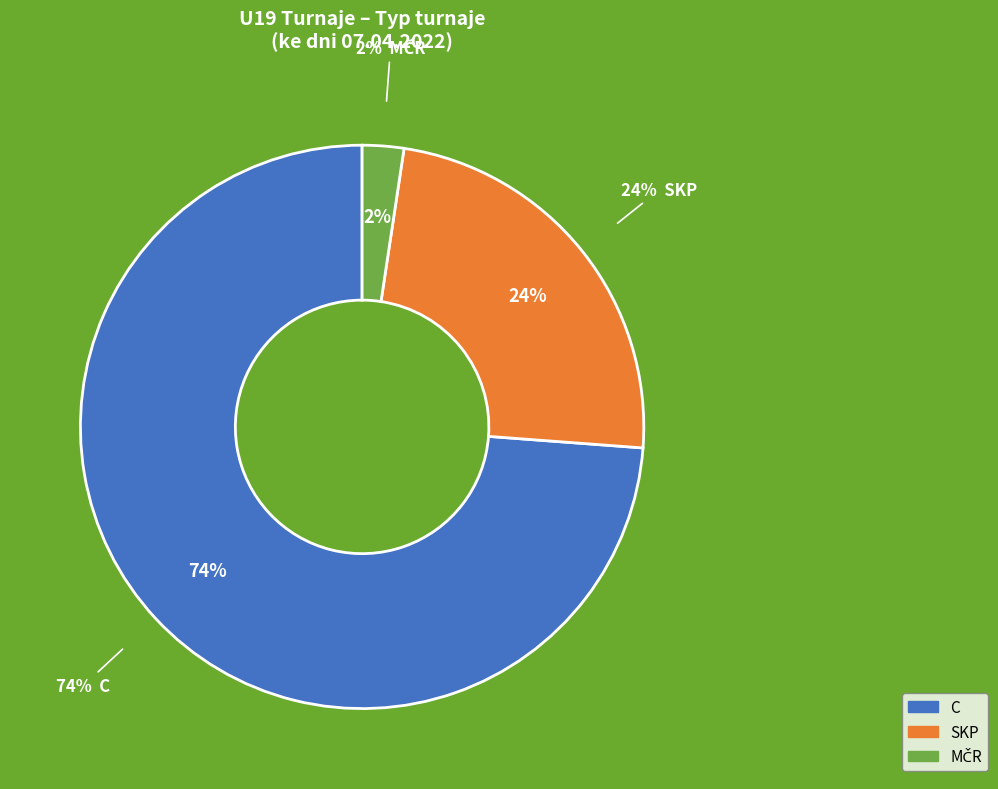

Count the number of slices in the pie.

3